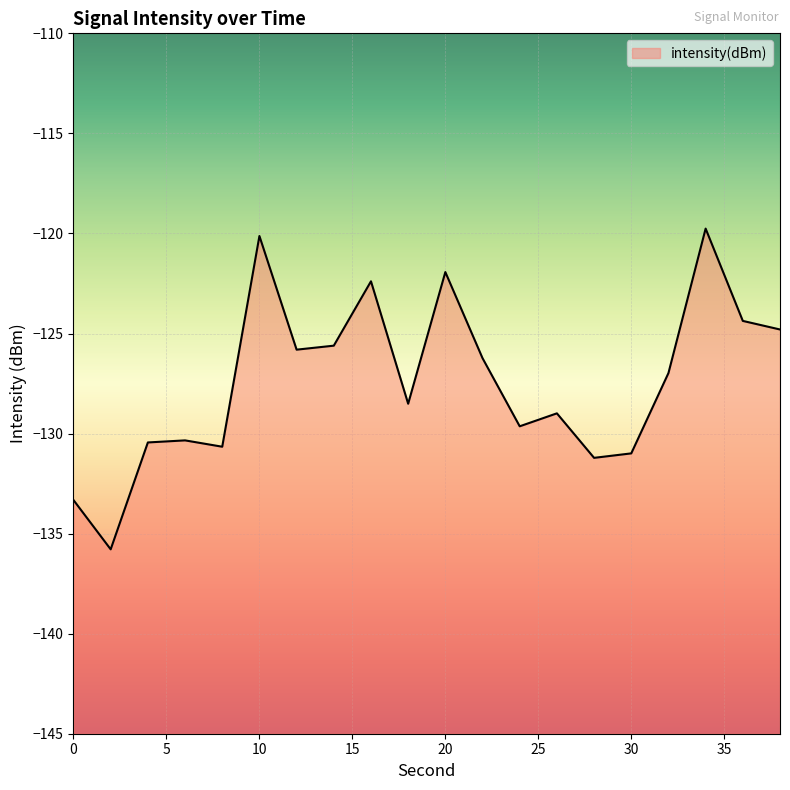

List the labels in order of value, smallest first.

2, 0, 28, 30, 8, 4, 6, 24, 26, 18, 32, 22, 12, 14, 38, 36, 16, 20, 10, 34